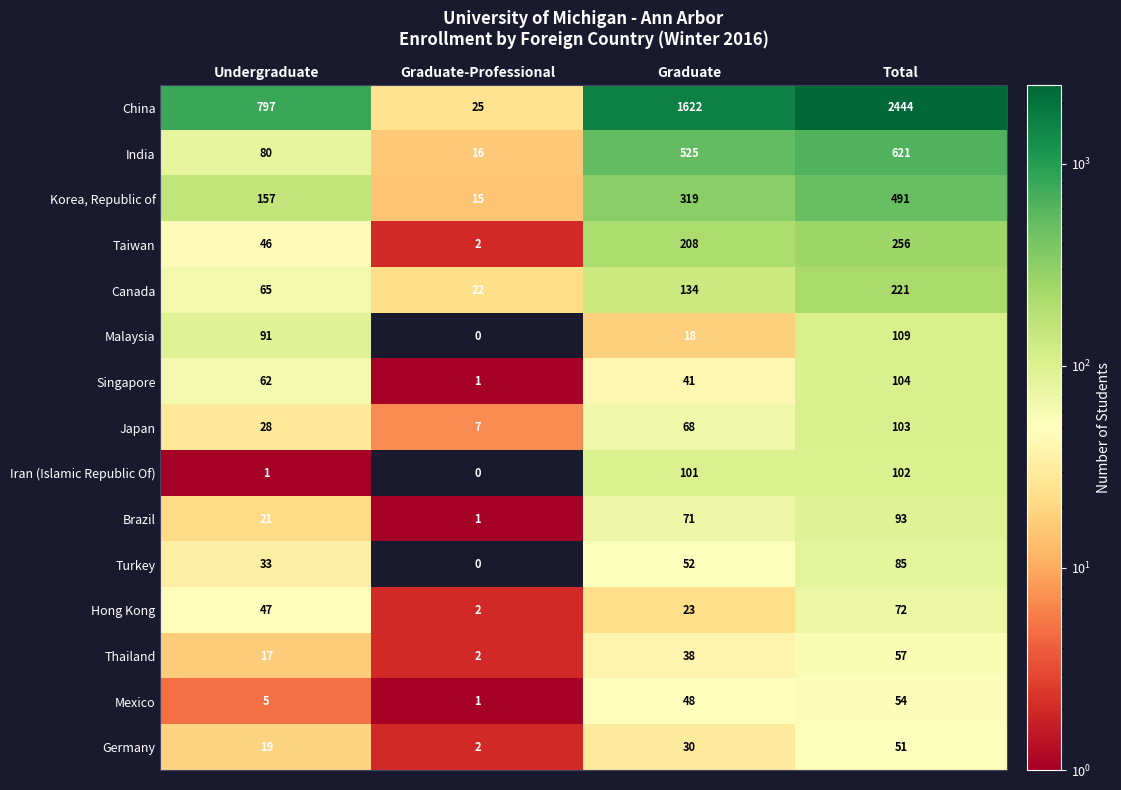

At how many categories does at least one series exceed 843?

2